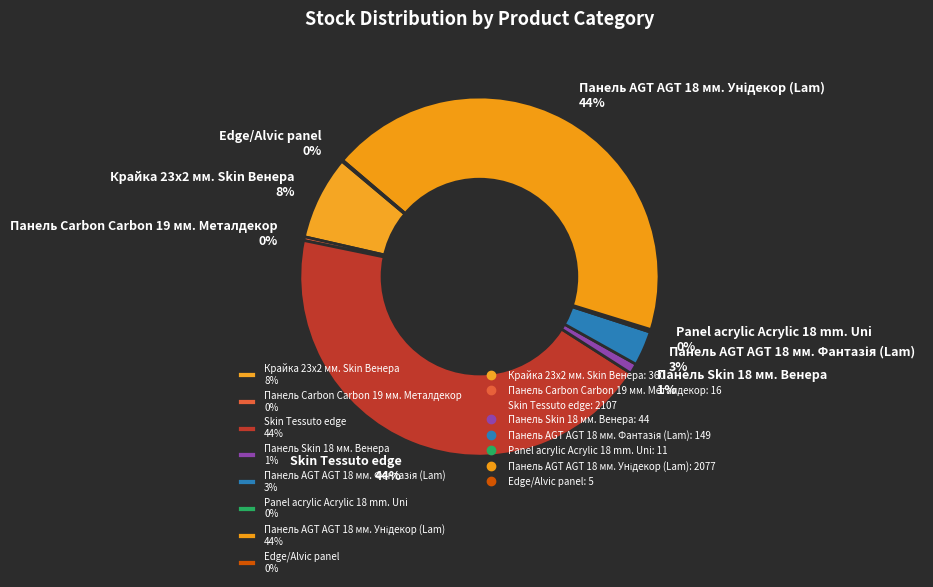

To the nearest percent, what is the average slice percentage?

12%